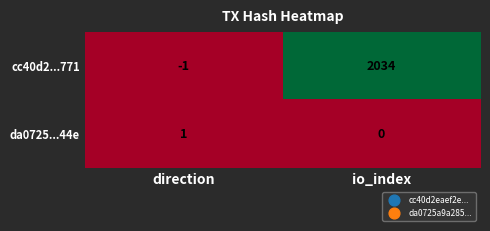

List the series in order of their peak value, highest first.

cc40d2...771, da0725...44e